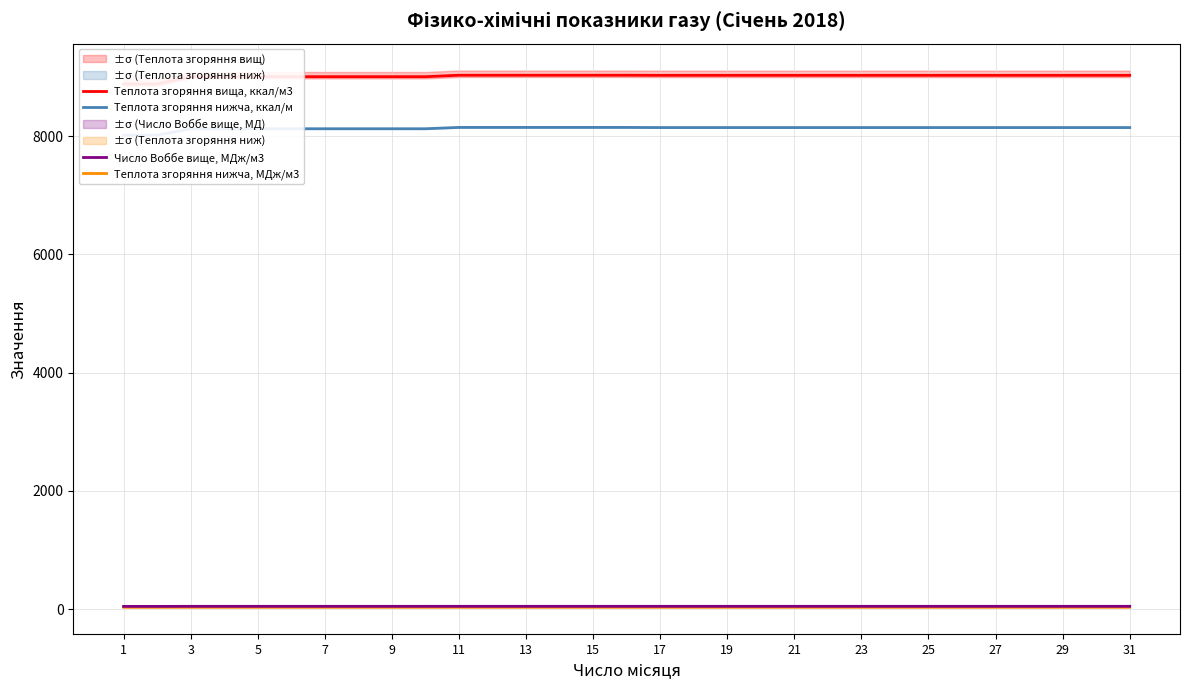

How many lines are shown in the chart?

4